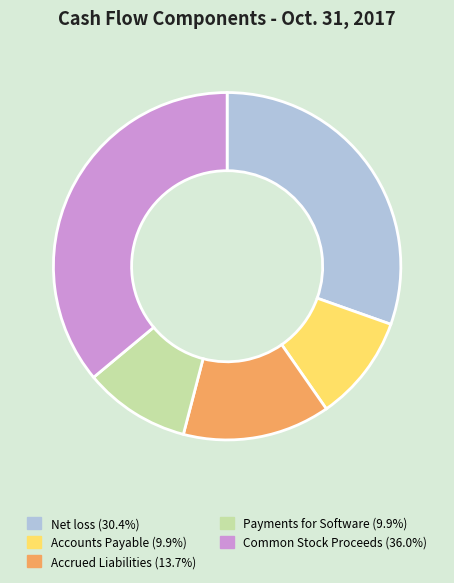

Does any single category account for the majority?

No